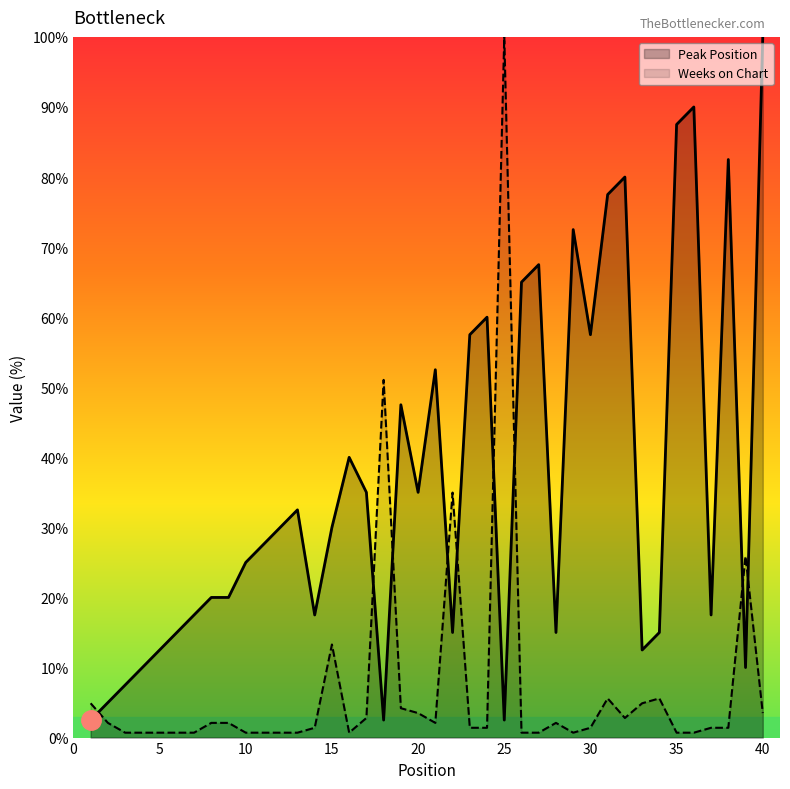

List the labels in order of Weeks on Chart value, largest first.

25, 18, 22, 39, 15, 31, 34, 1, 33, 19, 20, 40, 17, 32, 2, 8, 9, 21, 28, 14, 23, 24, 30, 37, 38, 3, 4, 5, 6, 7, 10, 11, 12, 13, 16, 26, 27, 29, 35, 36